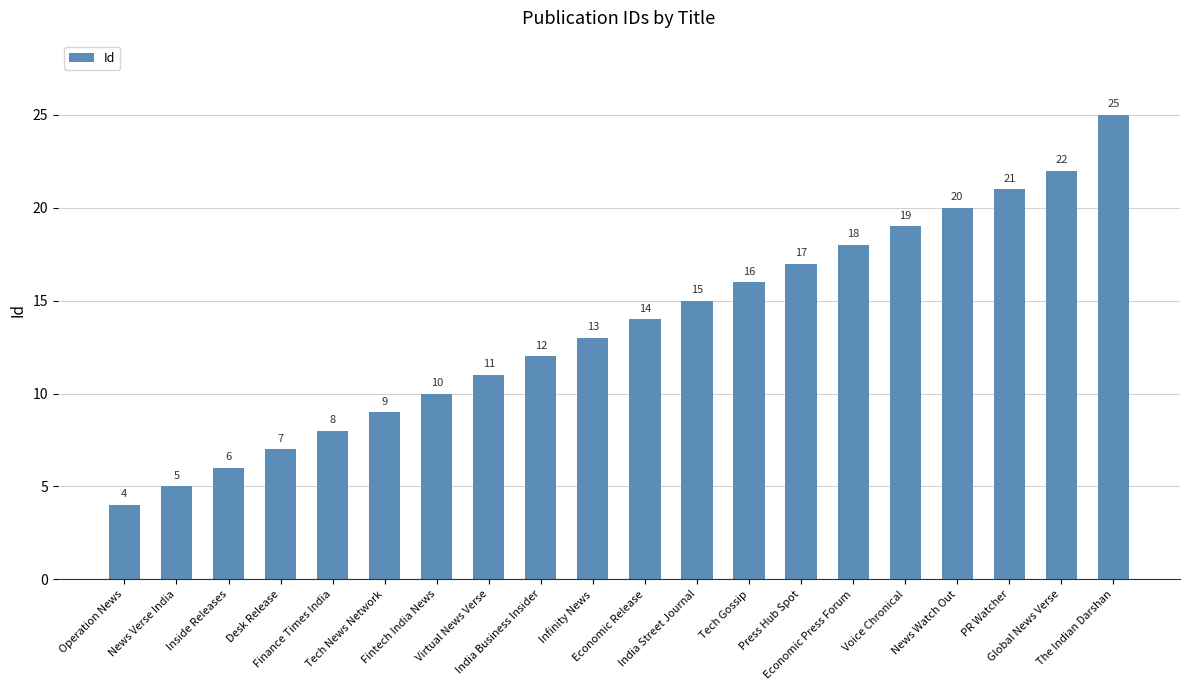

How many data points are less than 14?

10